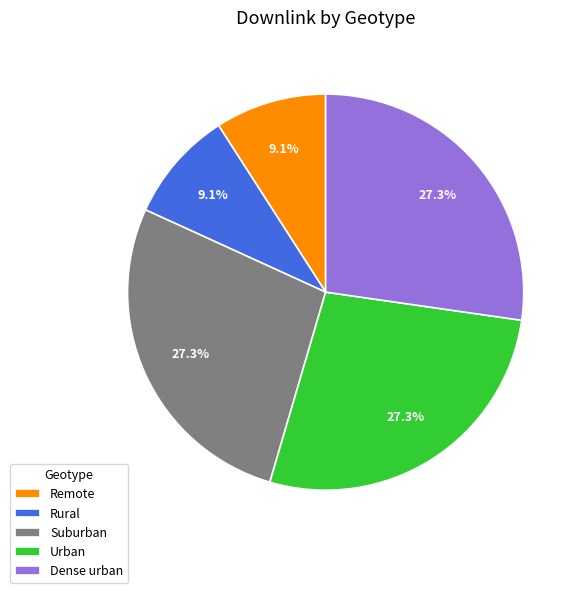

To the nearest percent, what is the combined percentage of Remote and Rural?

18%